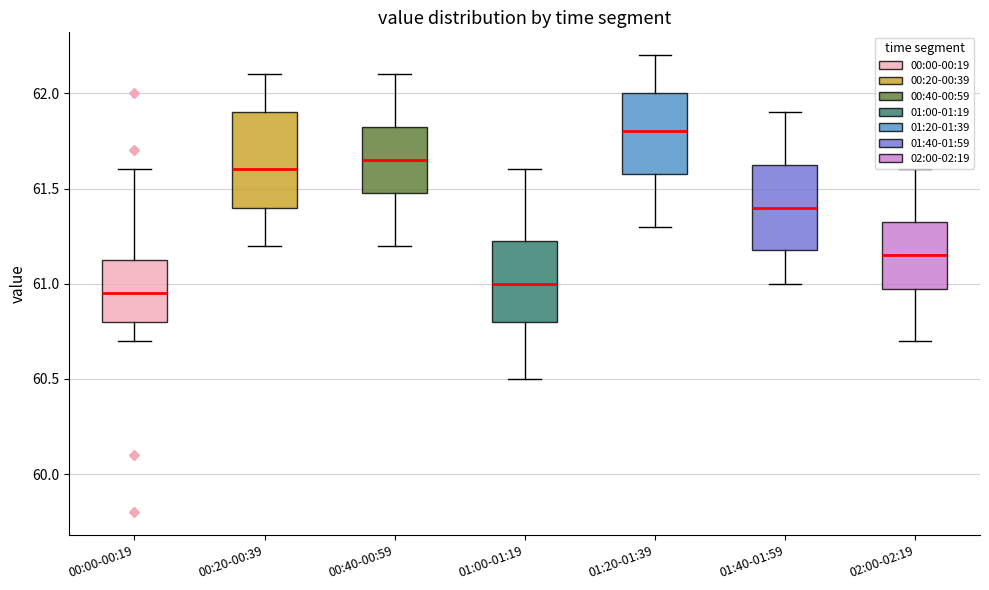

Which box is the tallest, from its lower edge to its upper edge?

00:20-00:39